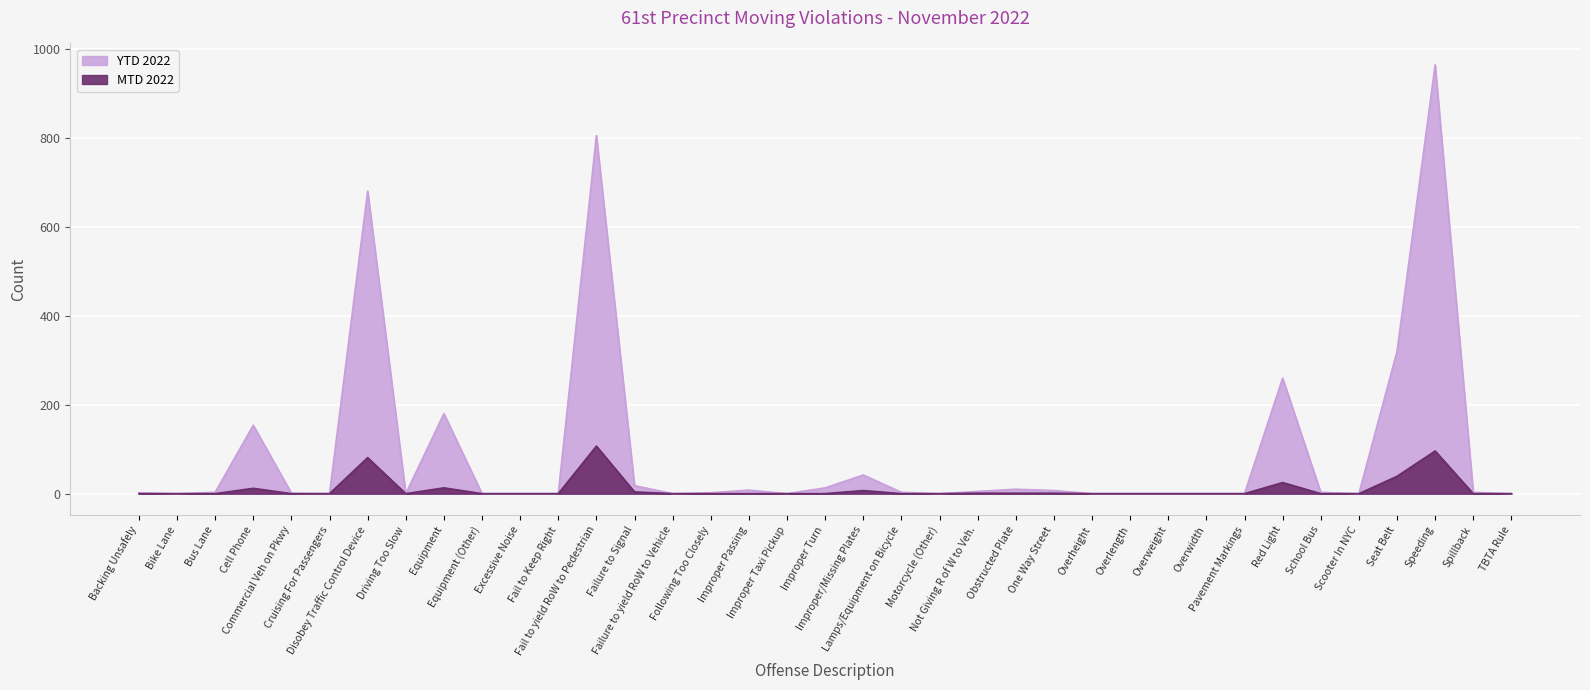

Which category has the lowest value across all series?

Backing Unsafely